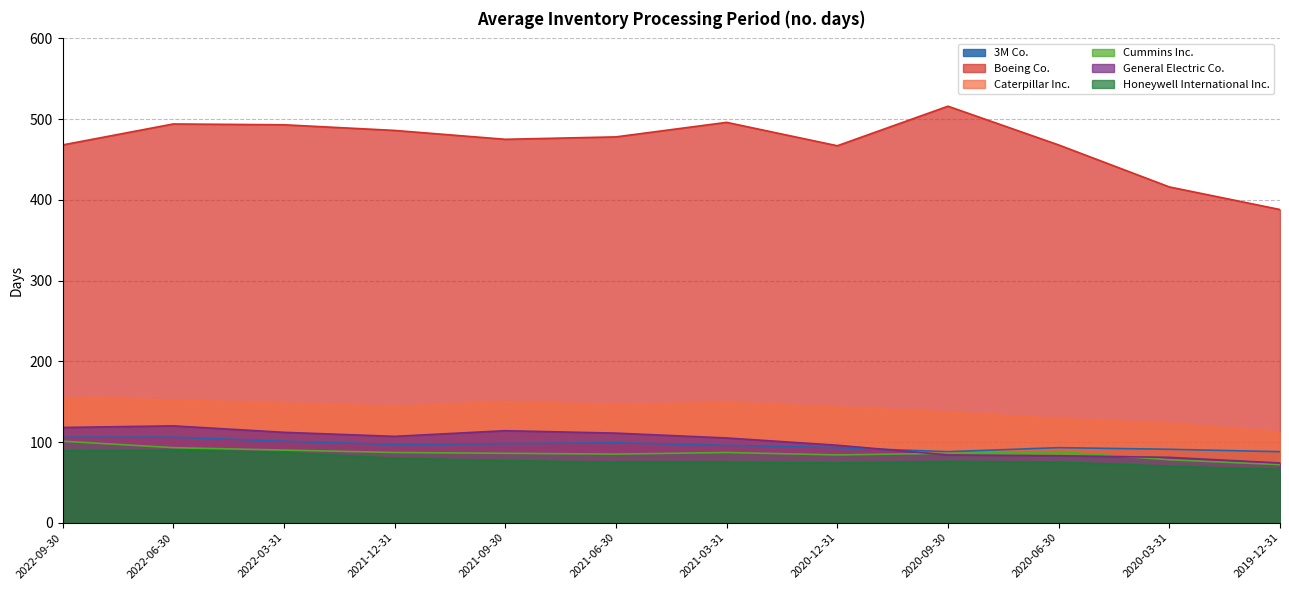

What is the spread (max minus min) of values at 2019-12-31?

322